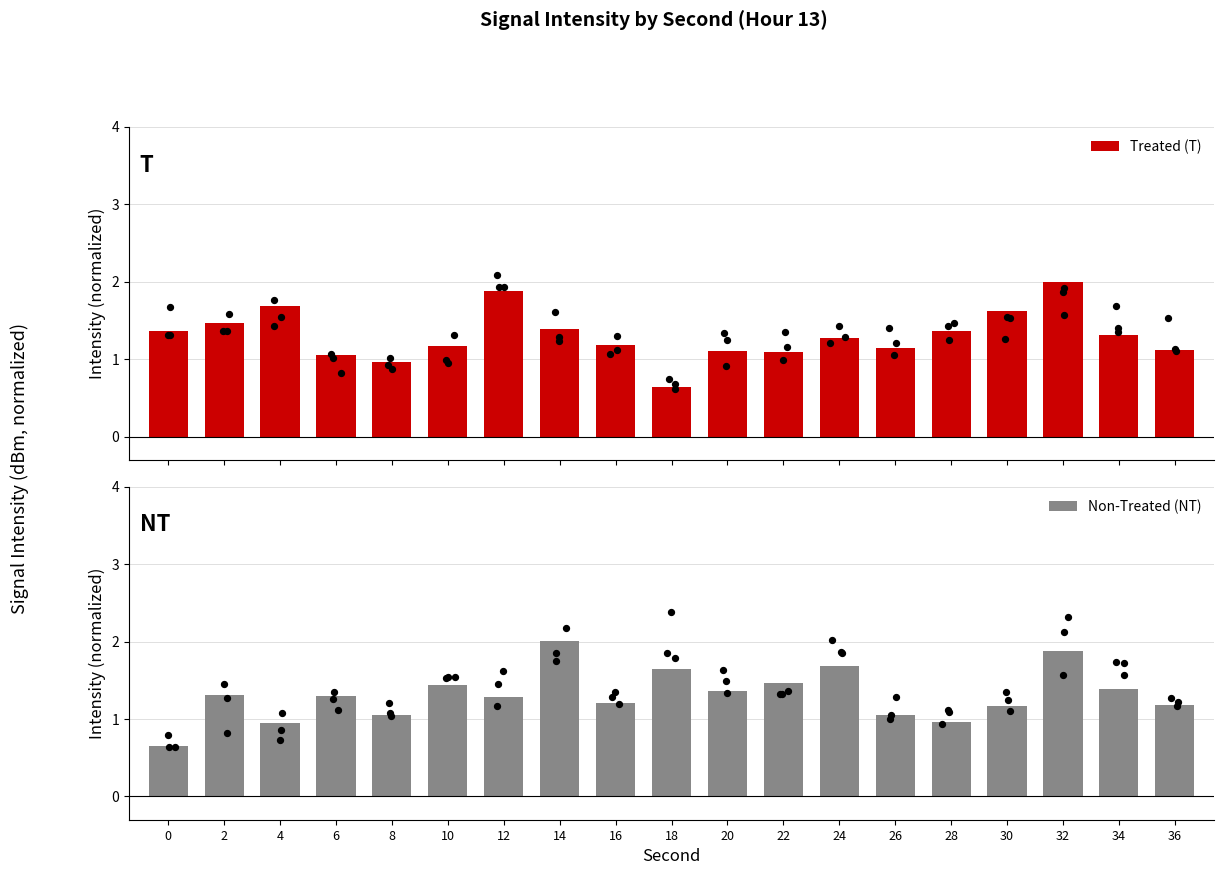

Which series contains the lowest Y value?

Treated (T)